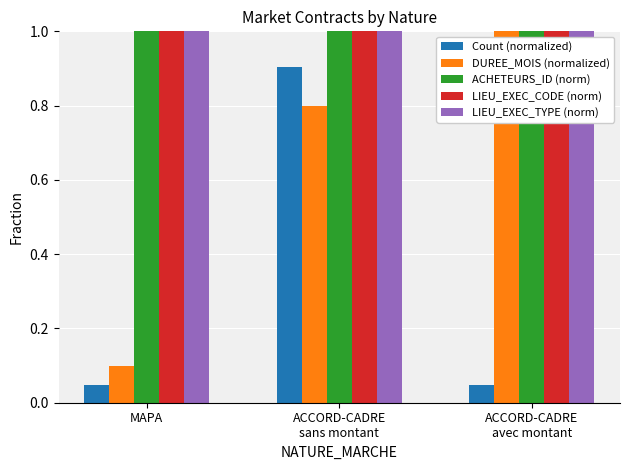

At how many categories does at least one series exceed 0?

3